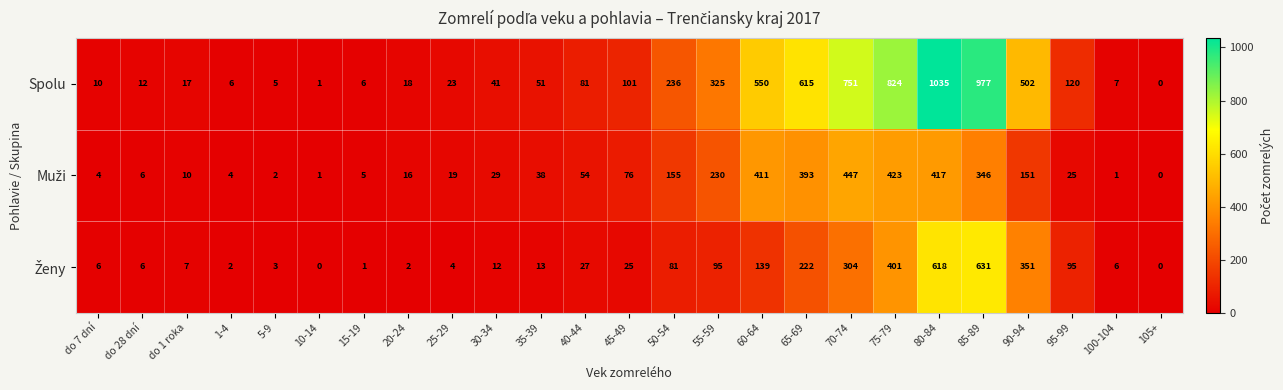

The value of Spolu at 60-64 is 879. True or false?

False